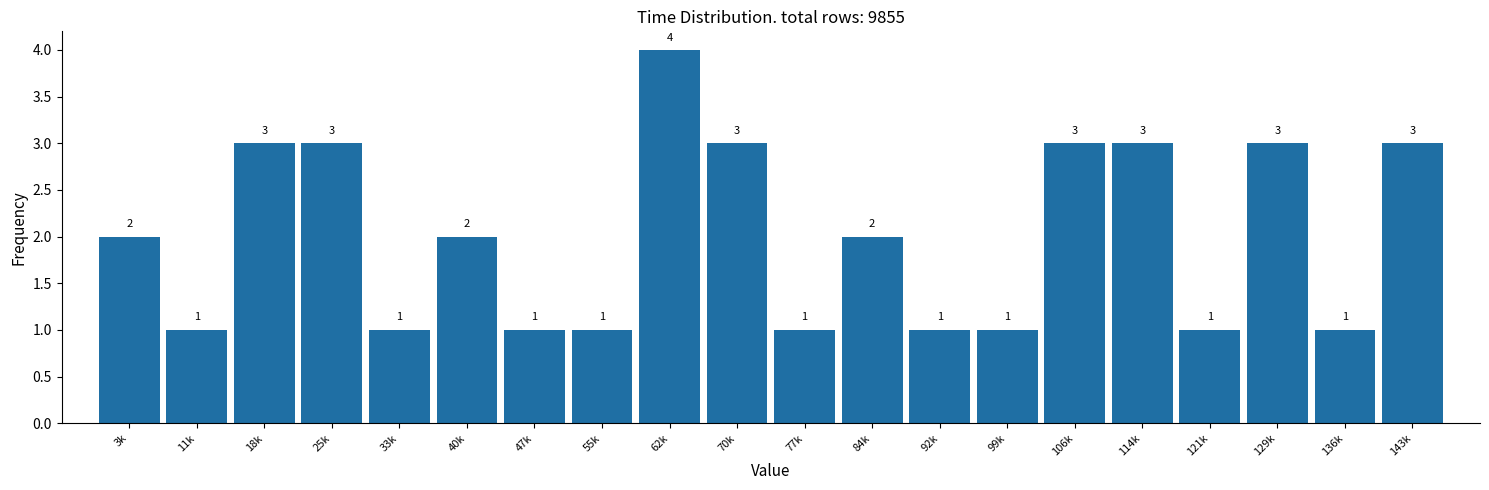

Reading left to right, what are all the values shown in this chart?

2	1	3	3	1	2	1	1	4	3	1	2	1	1	3	3	1	3	1	3